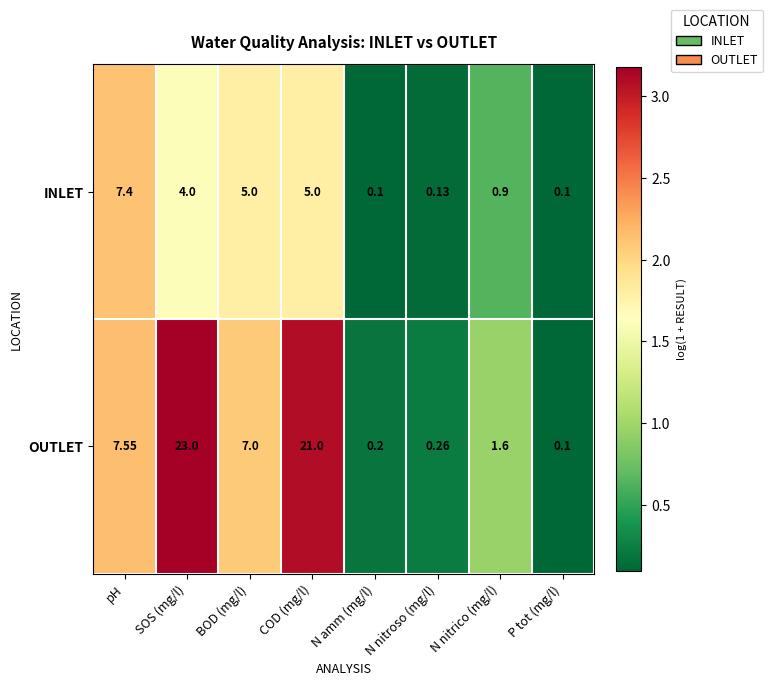

At which label is OUTLET closest to 11?

pH